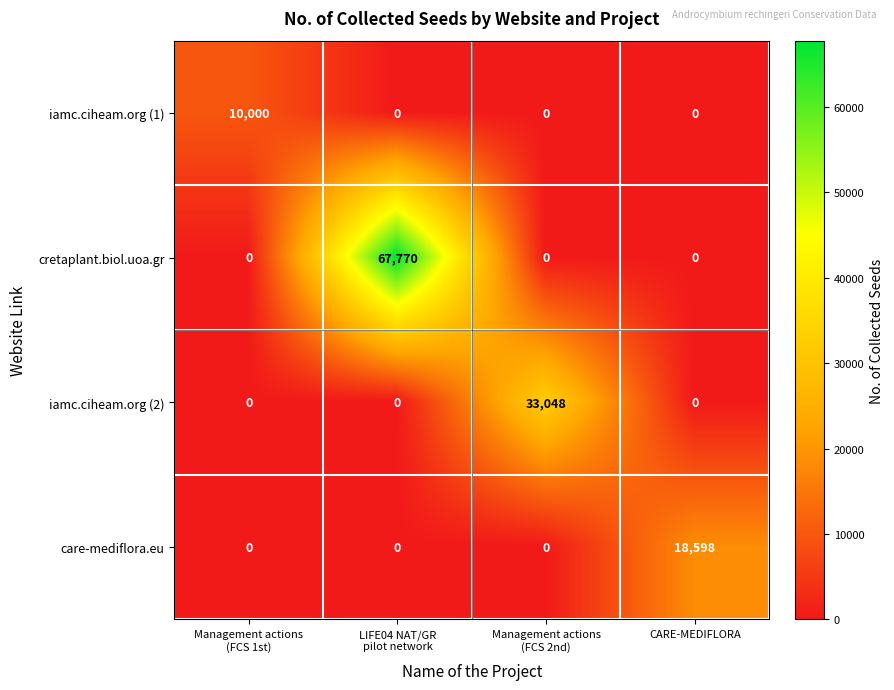

What is the greatest value displayed?

67770